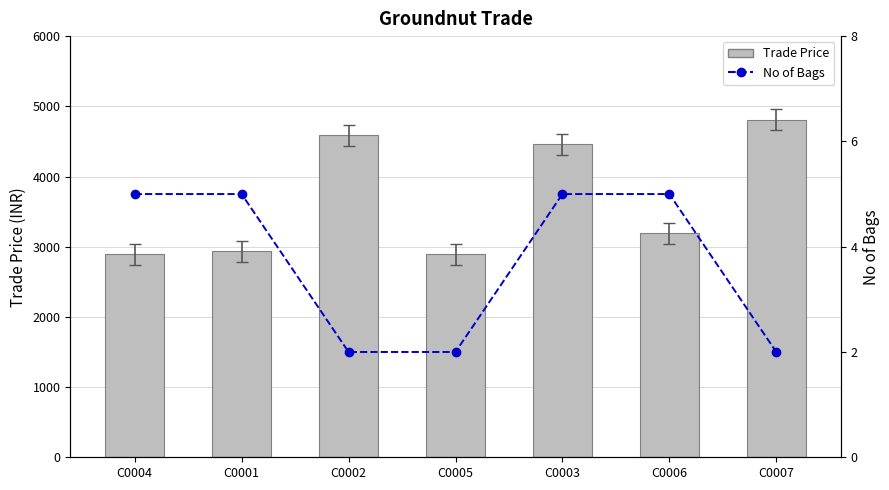

What is the total value across all series at C0007?

4808.0